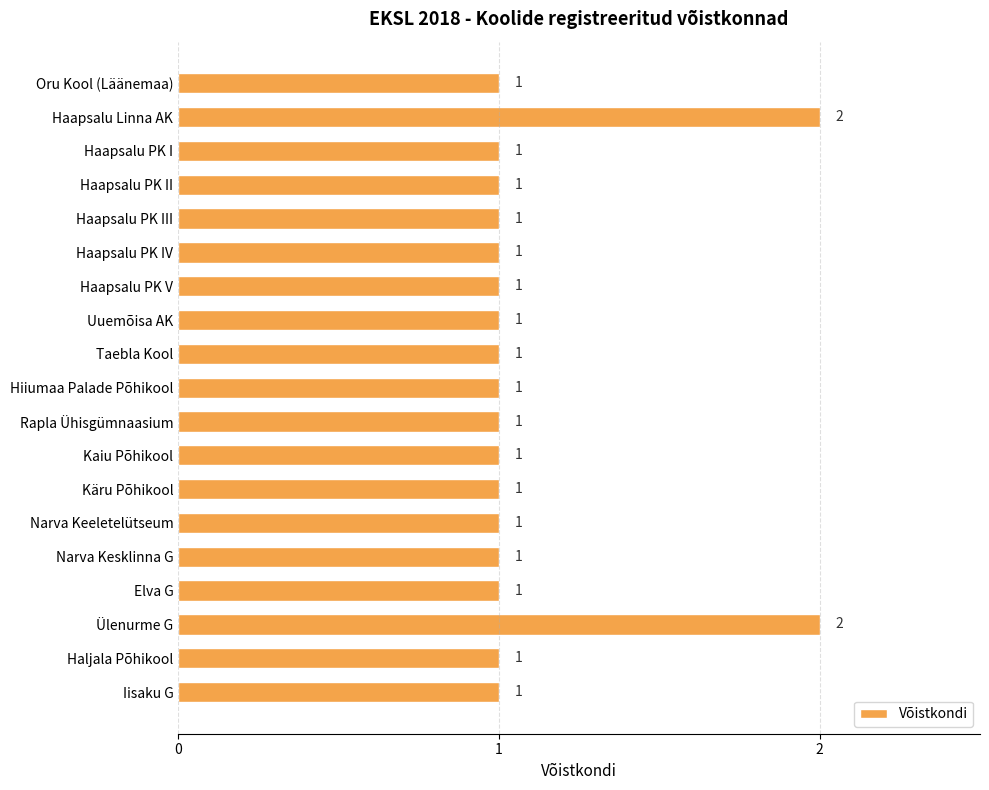

Which has a higher value, Haapsalu Linna AK or Haljala Põhikool?

Haapsalu Linna AK